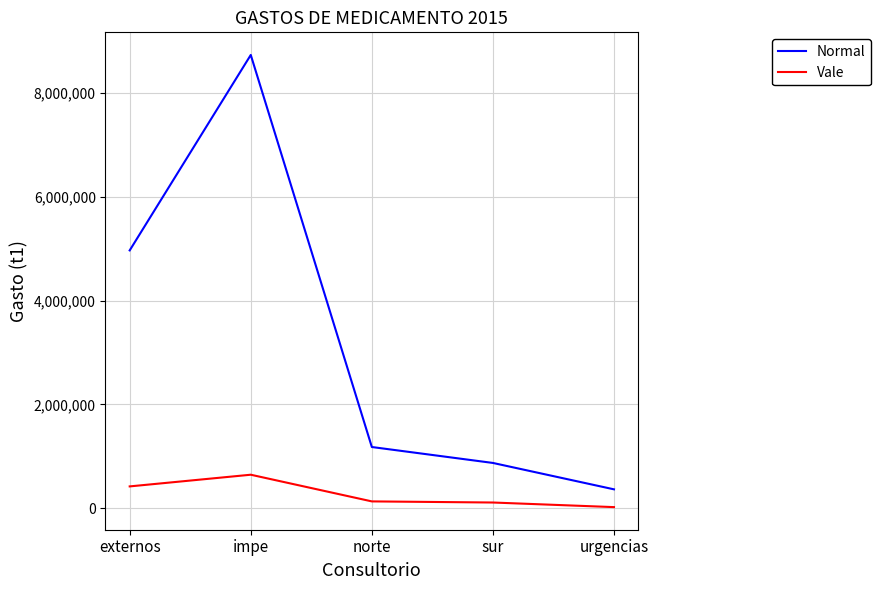

At which category does Vale reach its first local peak?

impe